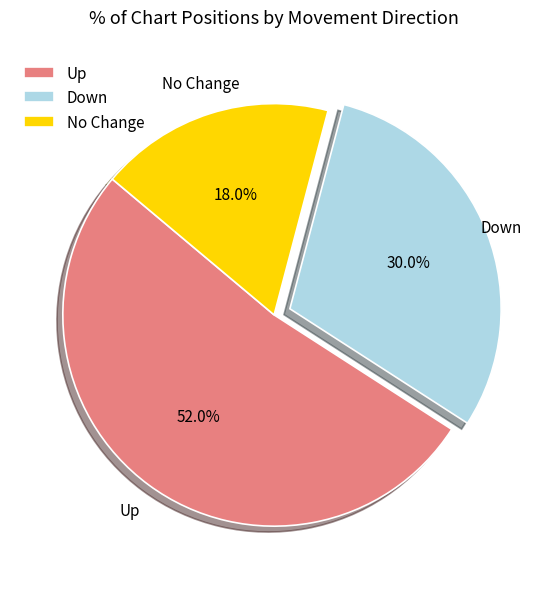

Rank the categories by value from lowest to highest.

No Change, Down, Up